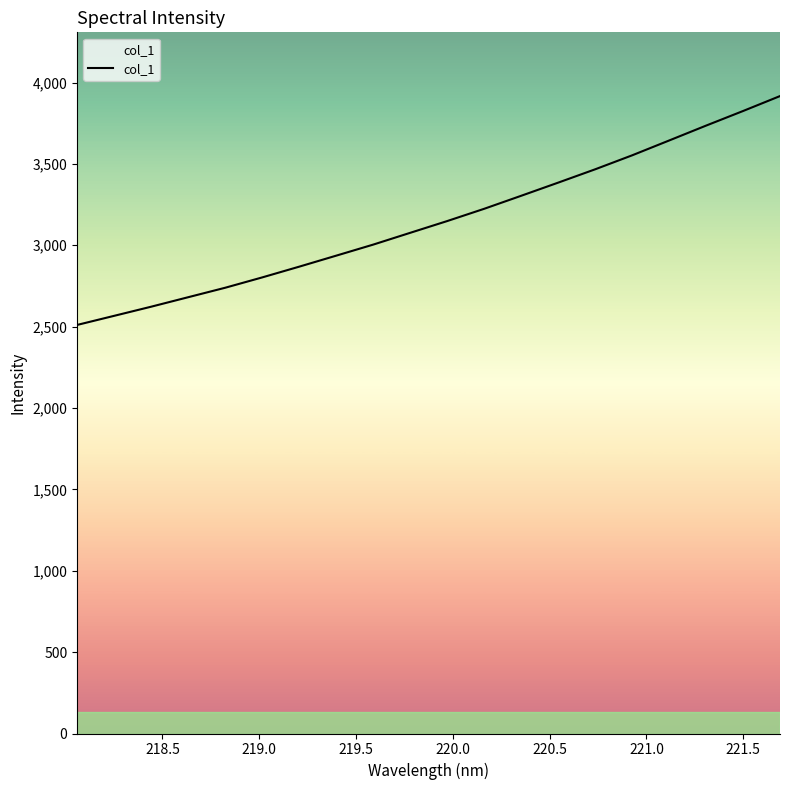

What is the greatest value displayed?

3916.6